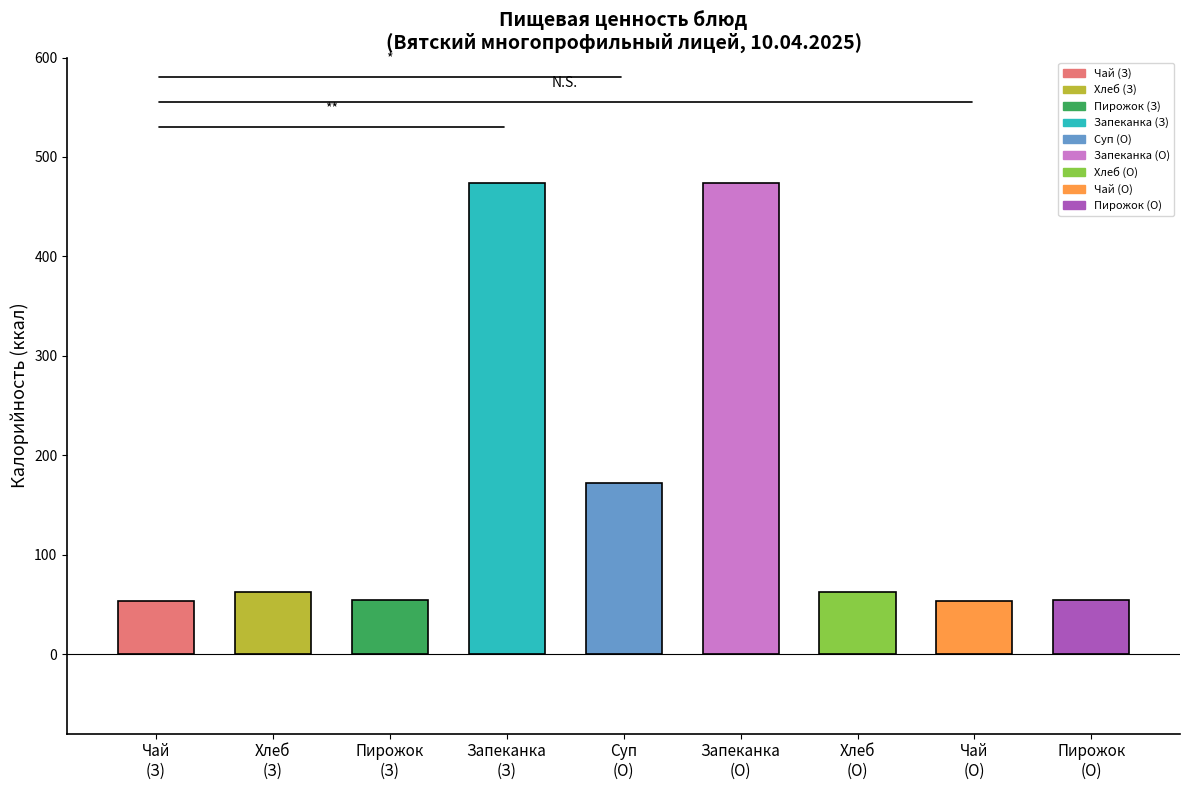

What is the difference between the maximum and second lowest values?

421